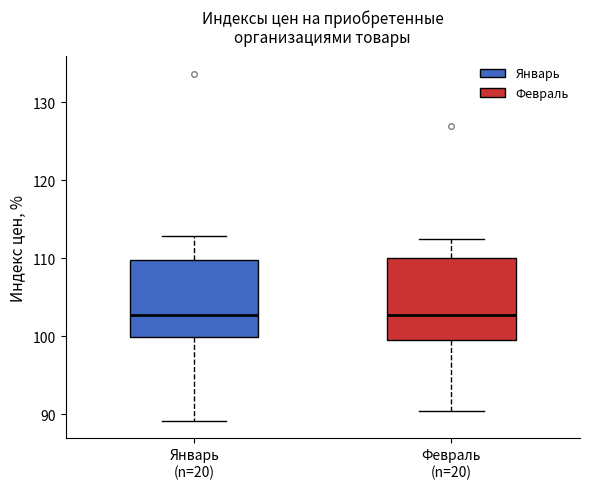

Where does the lower whisker of the box for Февраль (n=20) end on the y-axis? The values are not printed on the chart, so give them approximately, as read against the axis.

90